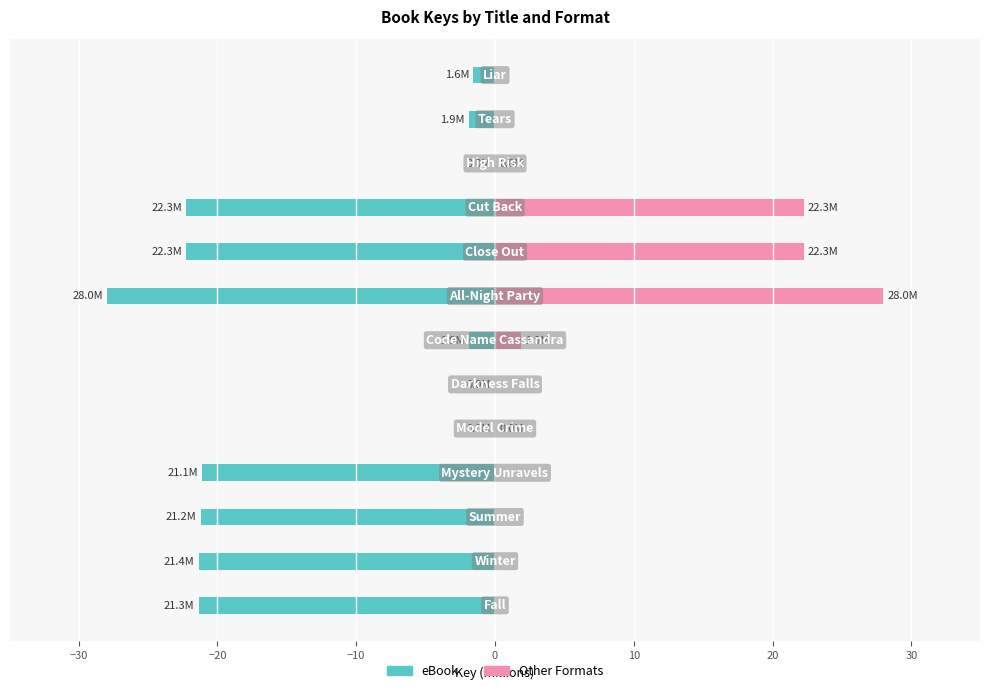

Count the number of categories in the chart.

13